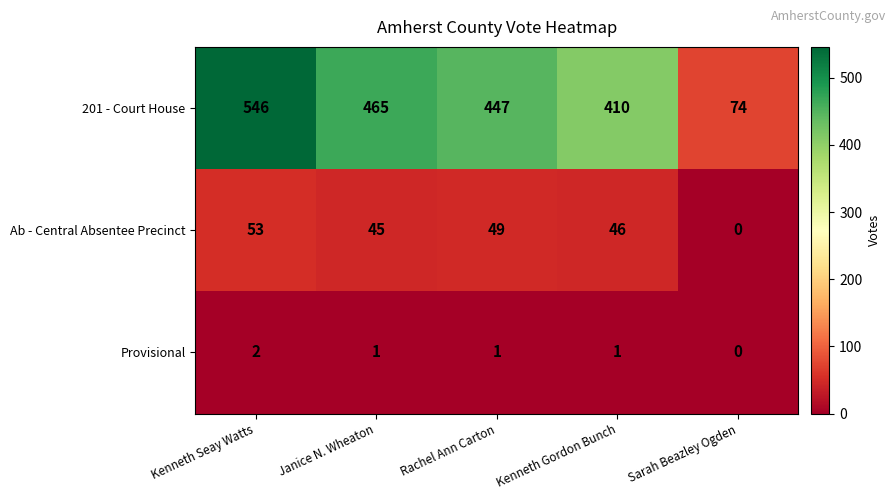

How many positive values does the Ab - Central Absentee Precinct series have?

4